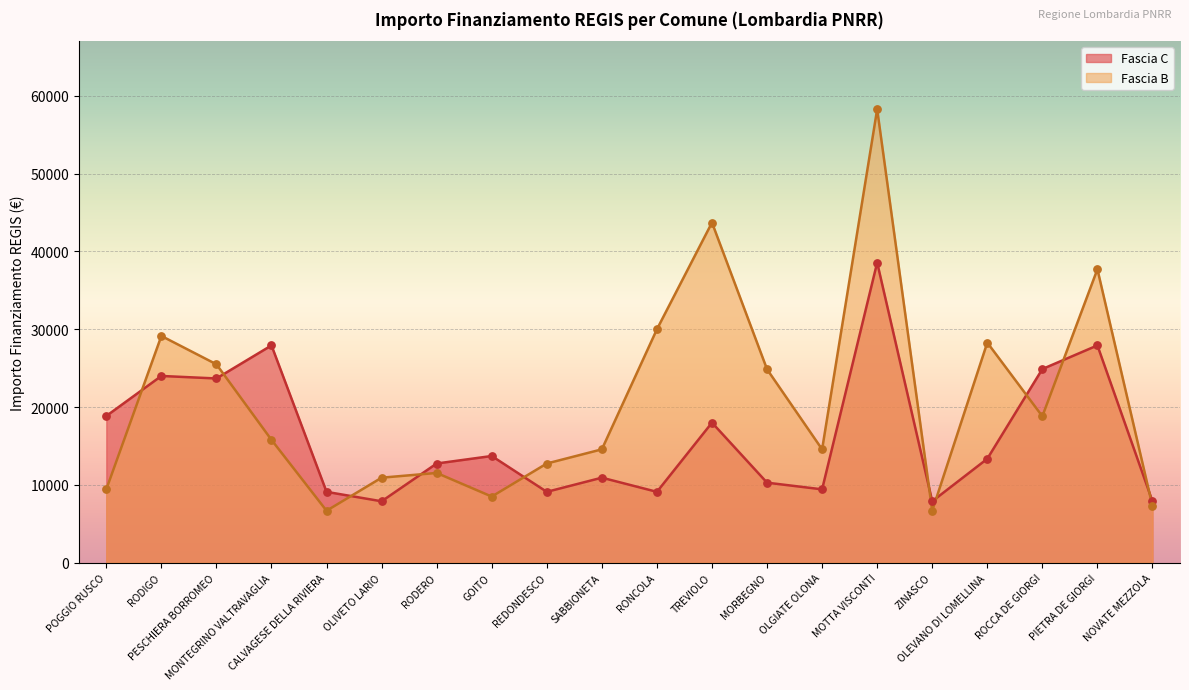

Is the value of Fascia C at SABBIONETA greater than the value of Fascia B at TREVIOLO?

No